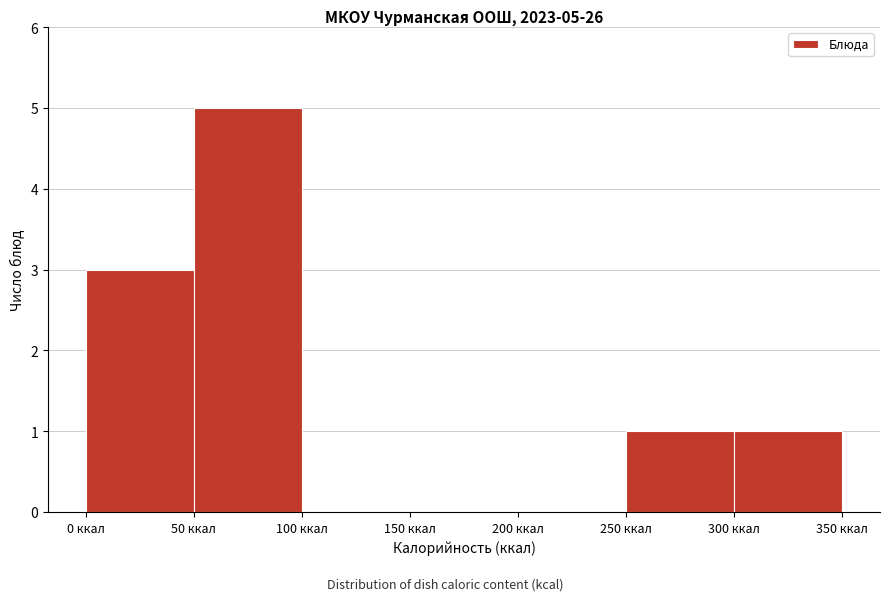

Which range on the x-axis has the tallest bar?

50 to 100